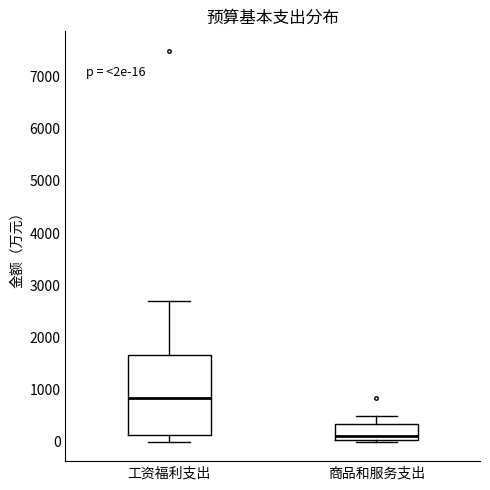

Comparing the boxes themselves (not the whiskers), which one is the tallest?

工资福利支出